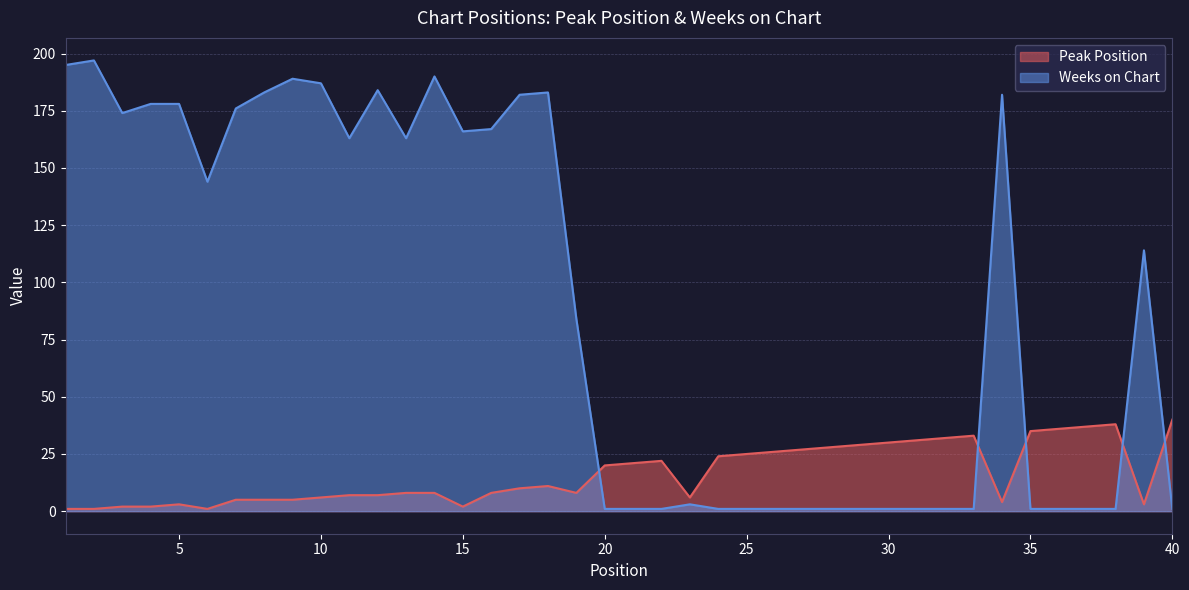

The value of Peak Position at 39 is 2. True or false?

False